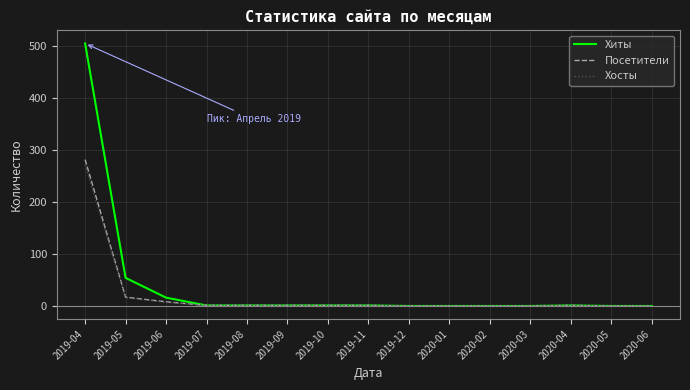

At which category does the chart reach its peak across all series?

2019-04